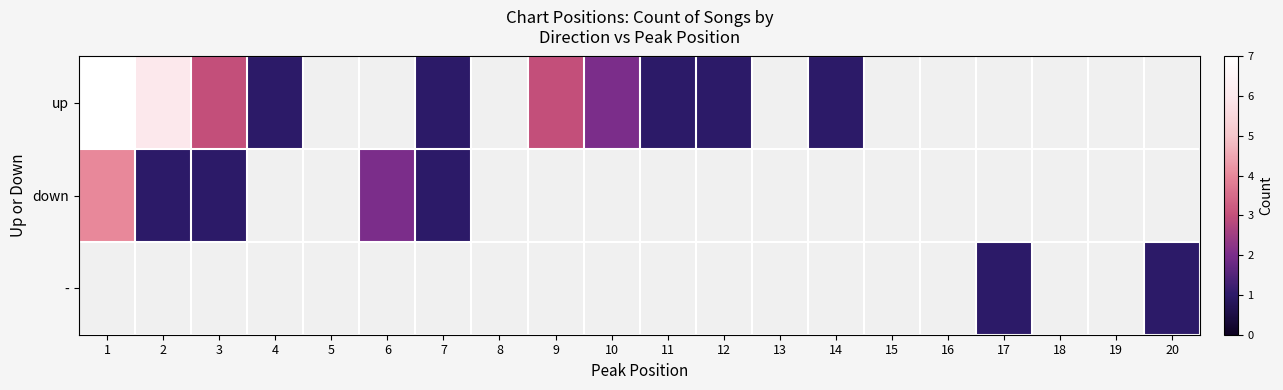

What is the maximum value shown in the chart?

7.0